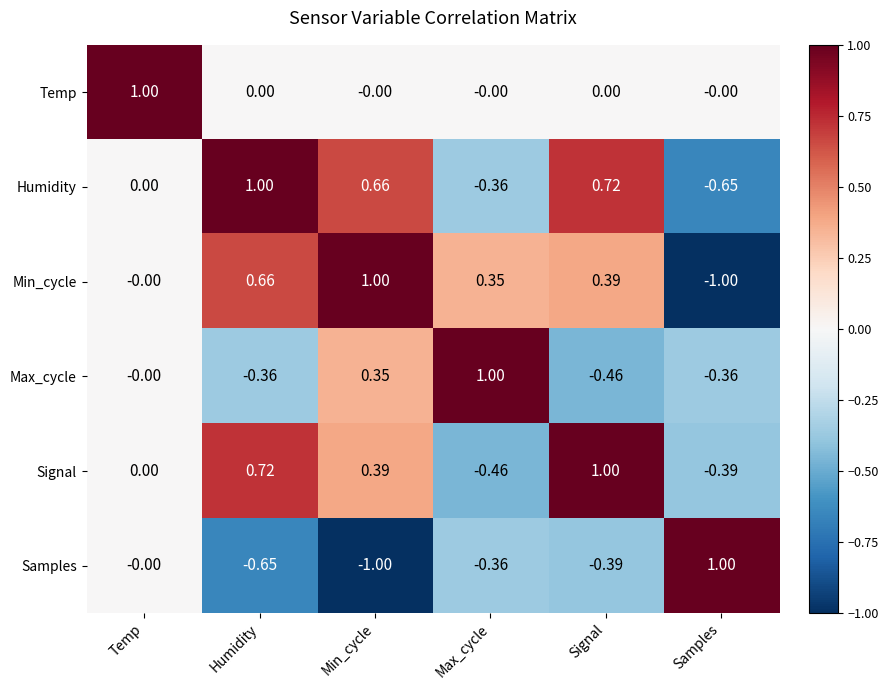

Which series changed the most between Min_cycle and Signal?

Max_cycle